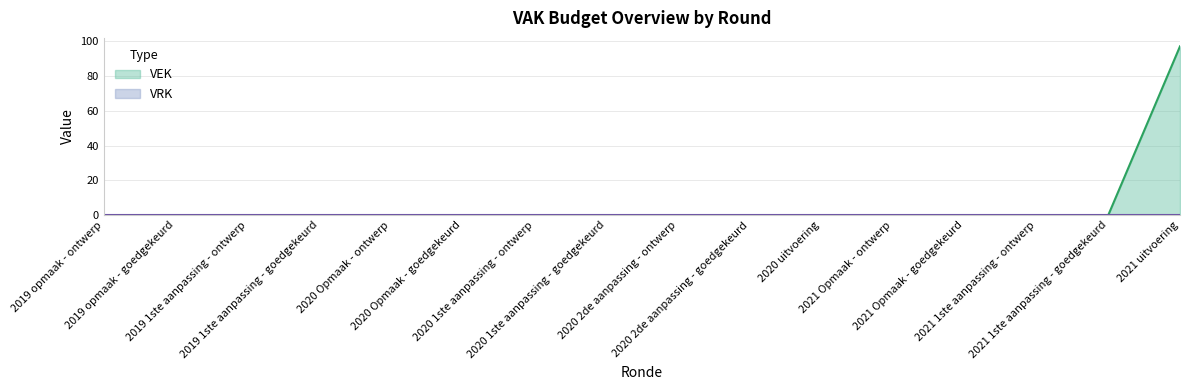

Reading left to right, transcribe all the data shown in this chart.

0	0	0	0	0	0	0	0	0	0	0	0	0	0	0	97